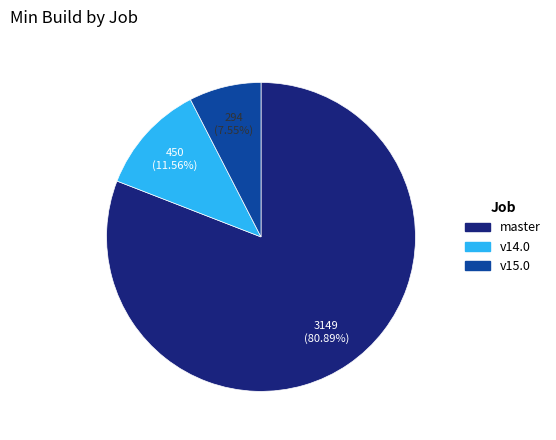

How many slices are in this pie chart?

3